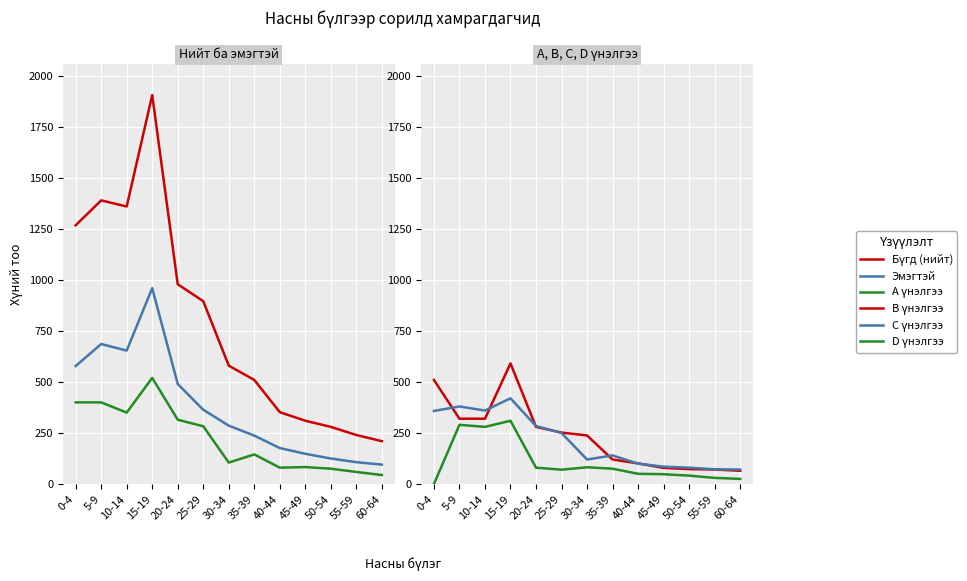

Does the chart display data point markers on the line(s)?

No